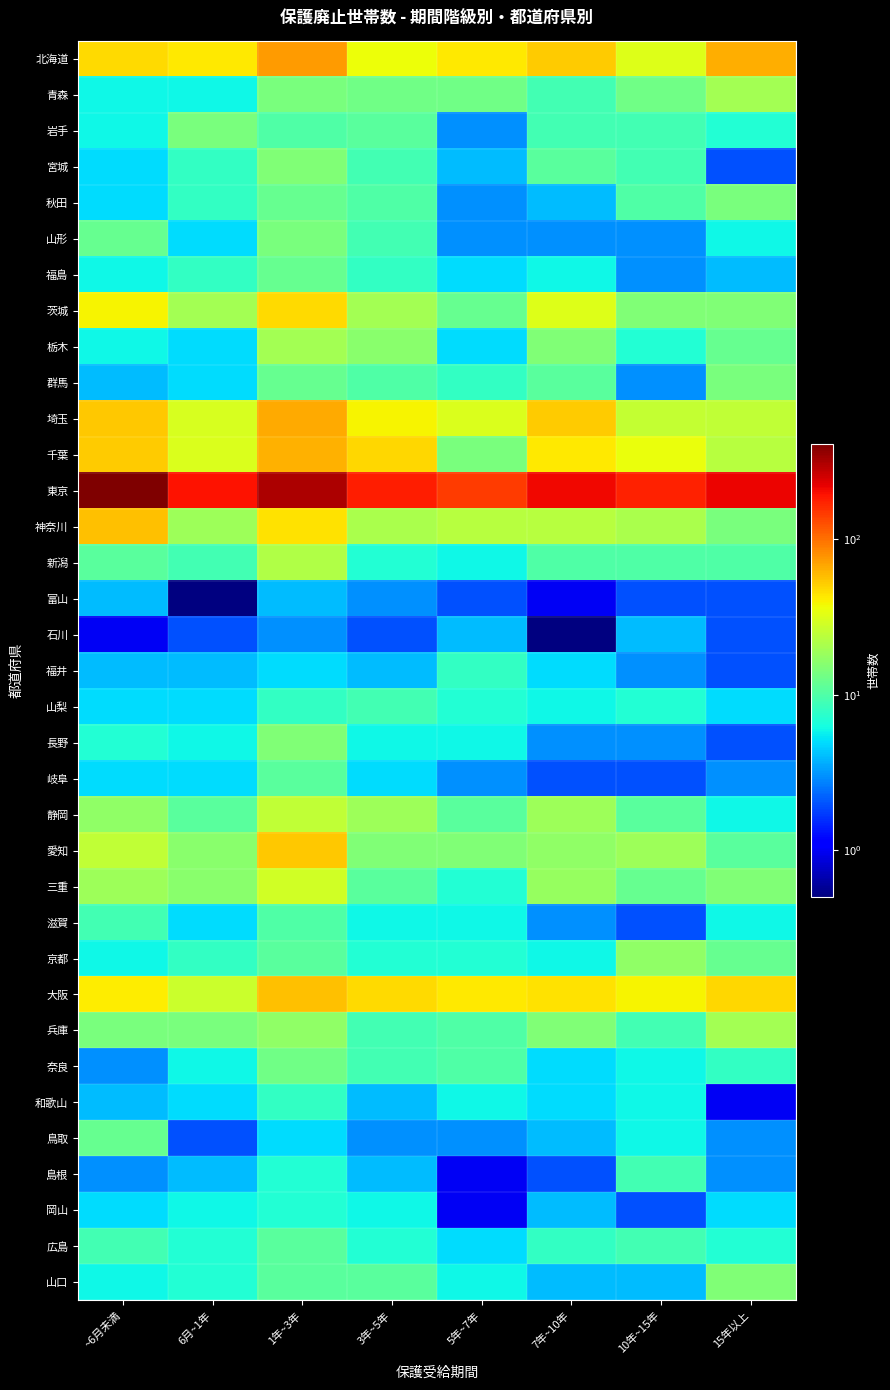

List the series in order of their peak value, lowest first.

富山, 石川, 岡山, 福井, 和歌山, 山梨, 島根, 滋賀, 岐阜, 広島, 福島, 鳥取, 奈良, 岩手, 秋田, 山形, 群馬, 宮城, 長野, 山口, 京都, 青森, 栃木, 兵庫, 新潟, 静岡, 三重, 茨城, 愛知, 神奈川, 大阪, 千葉, 埼玉, 北海道, 東京